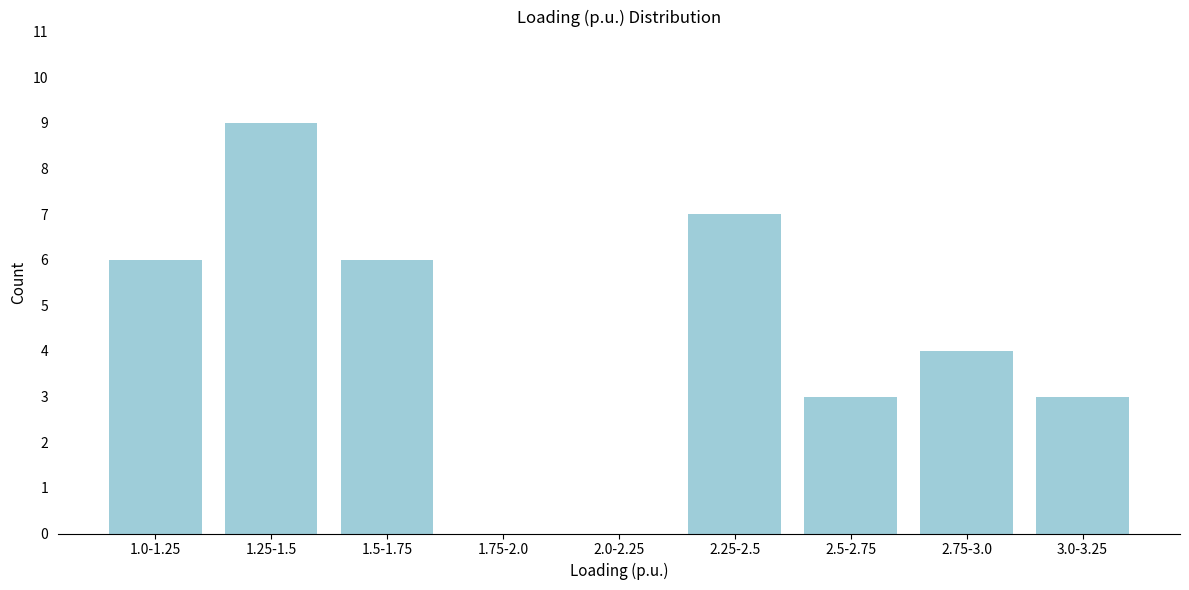

Reading left to right, list all the values displayed in this chart.

1.0-1.25=6	1.25-1.5=9	1.5-1.75=6	1.75-2.0=0	2.0-2.25=0	2.25-2.5=7	2.5-2.75=3	2.75-3.0=4	3.0-3.25=3